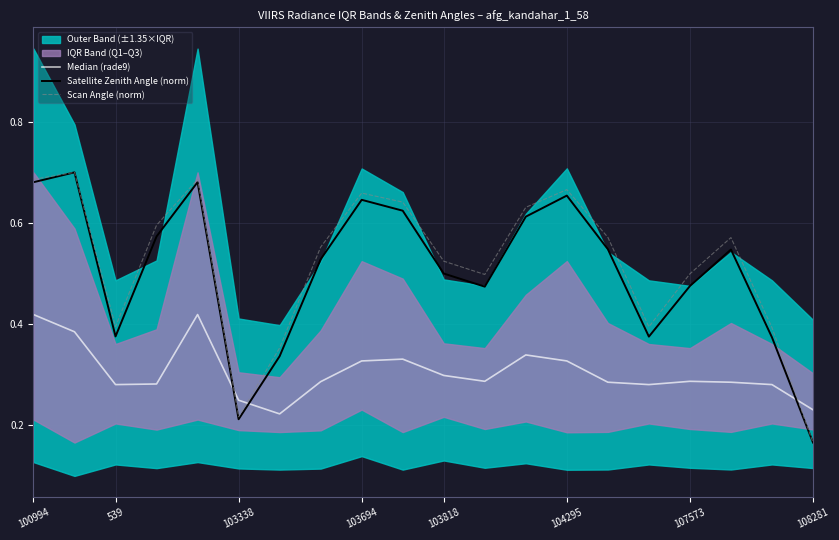

How many interior local peaks does the Satellite Zenith Angle (norm) series have?

5